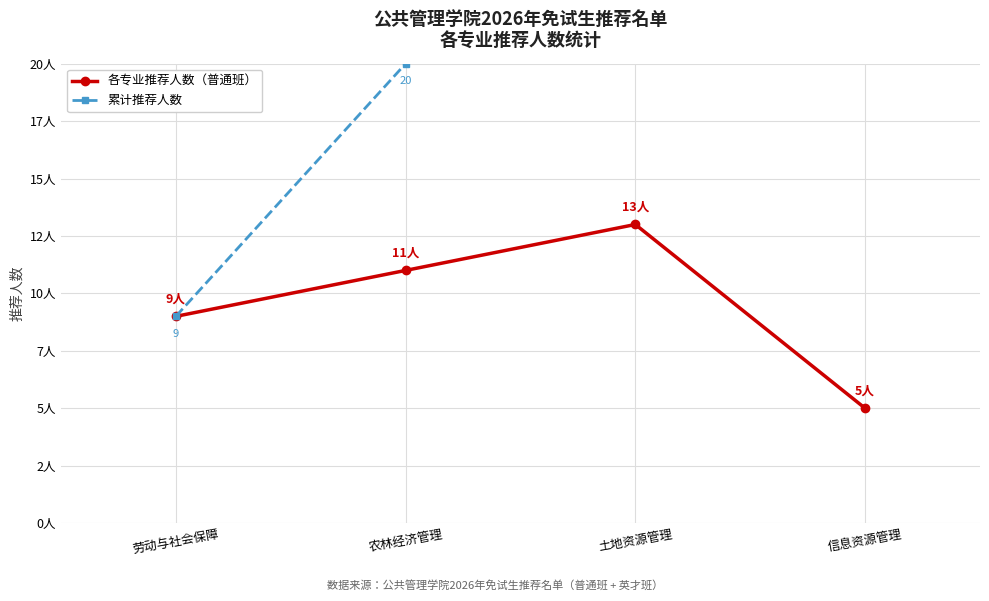

What is the label of the 2nd point from the right?

土地资源管理